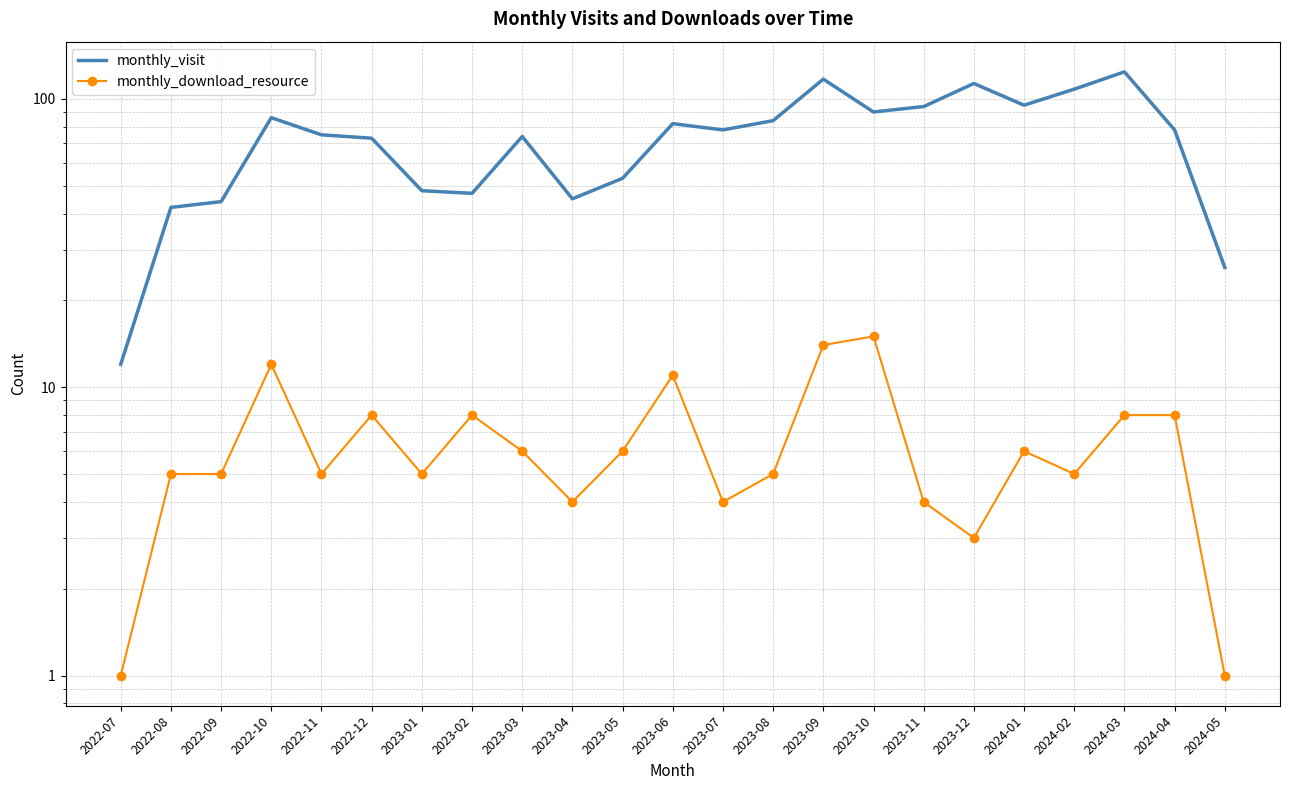

True or false: monthly_download_resource and monthly_visit cross at least once.

False